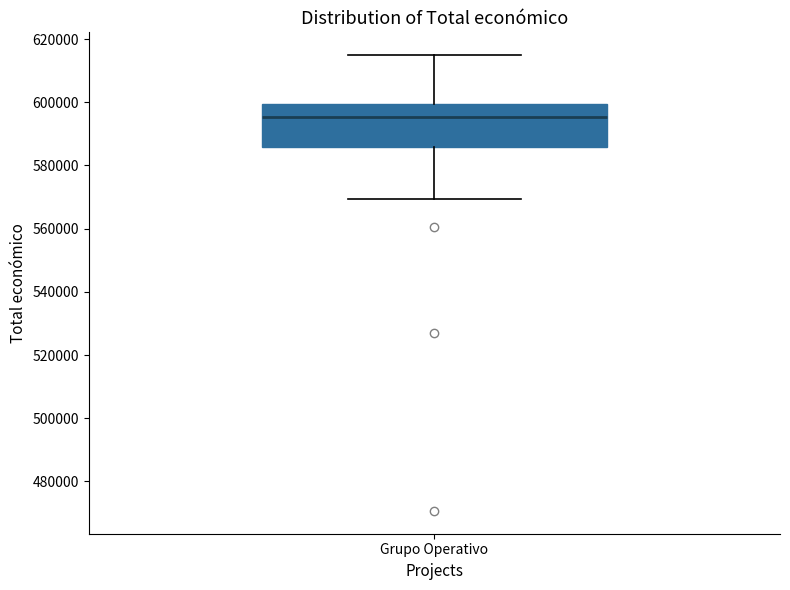

Where does the median line of the box for Grupo Operativo sit on the y-axis? The values are not printed on the chart, so give them approximately, as read against the axis.

596000